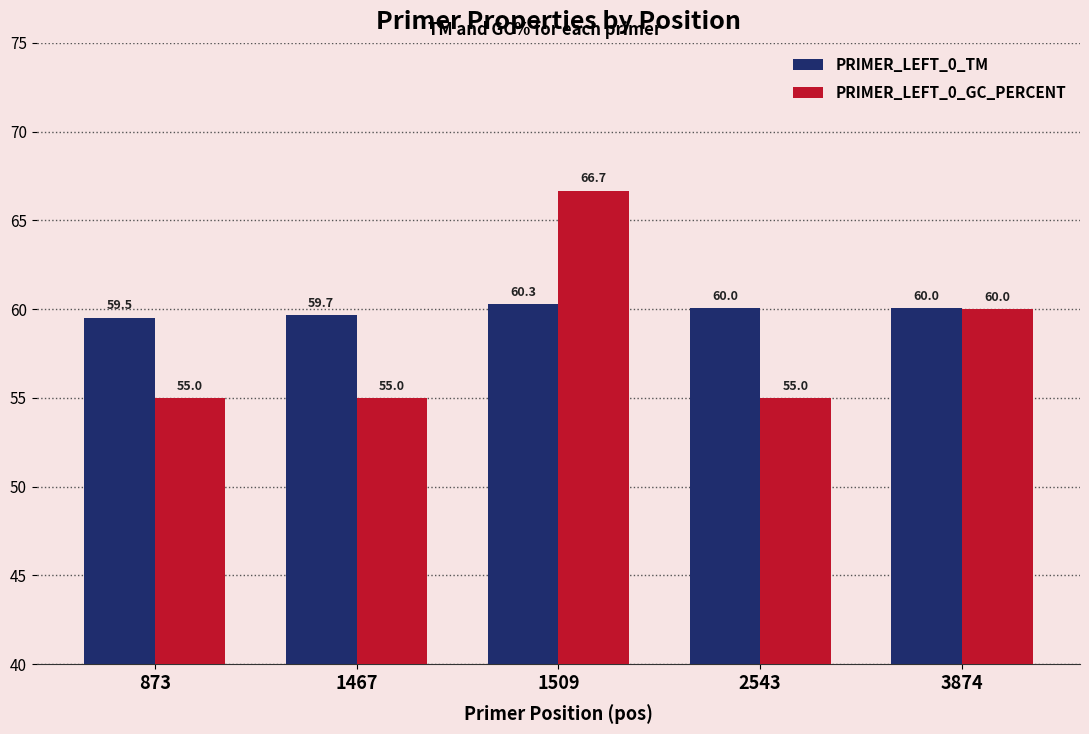

Rank the series by their maximum value, from highest to lowest.

PRIMER_LEFT_0_GC_PERCENT, PRIMER_LEFT_0_TM